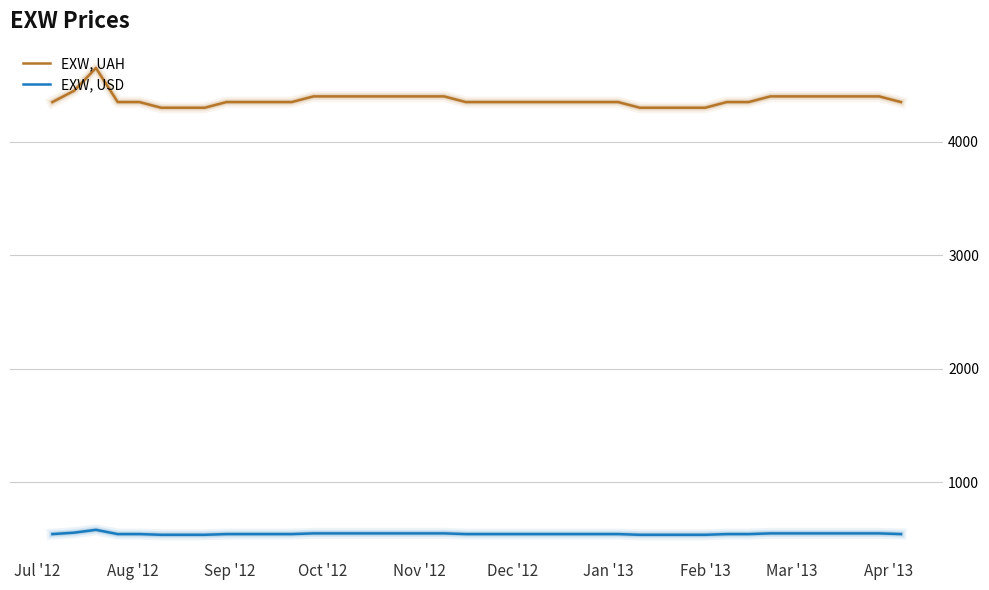

What are all the series names shown in the legend?

EXW, UAH, EXW, USD